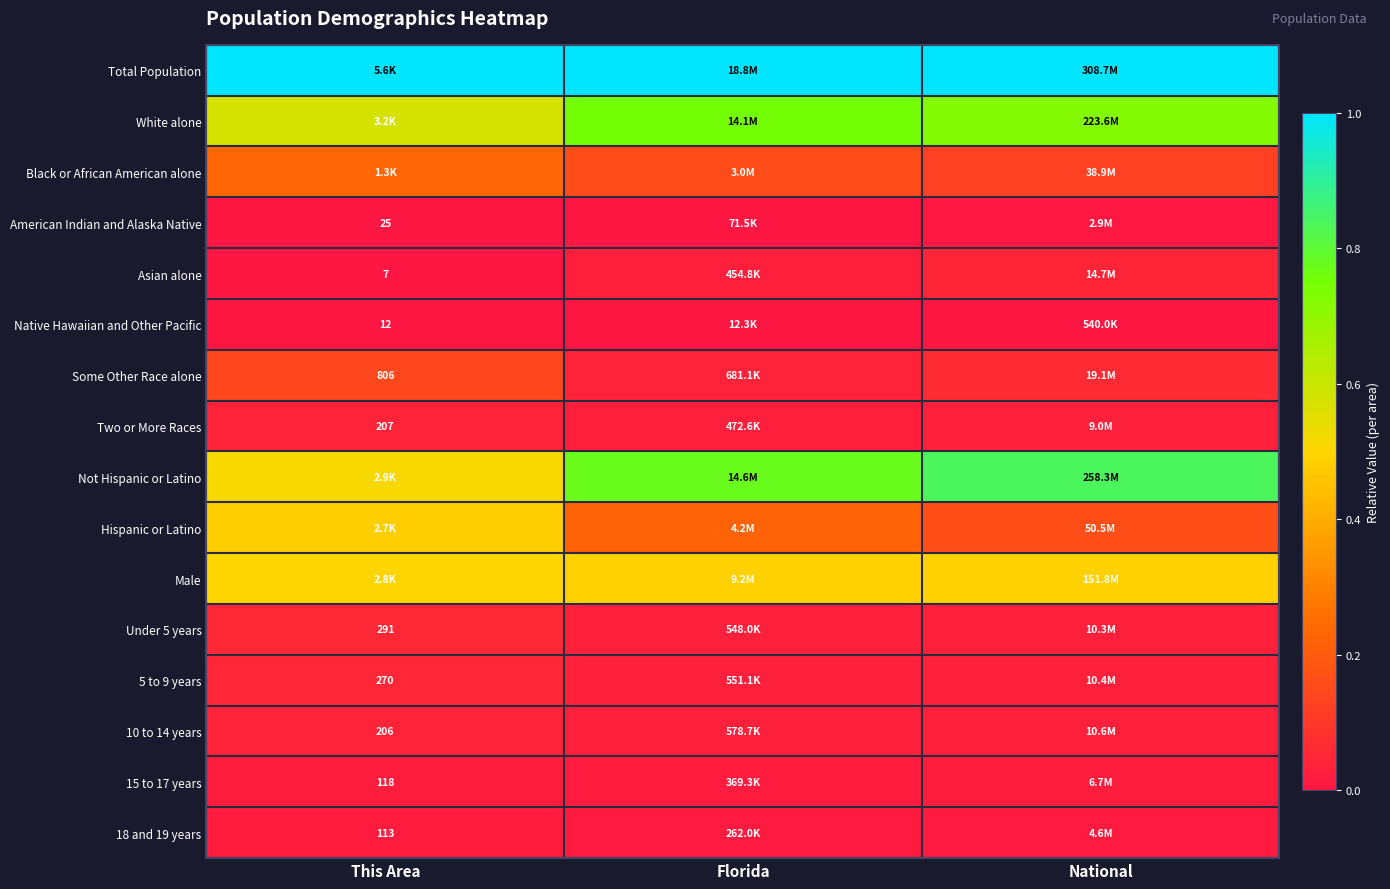

How many Asian alone values are between 0 and 1?

3